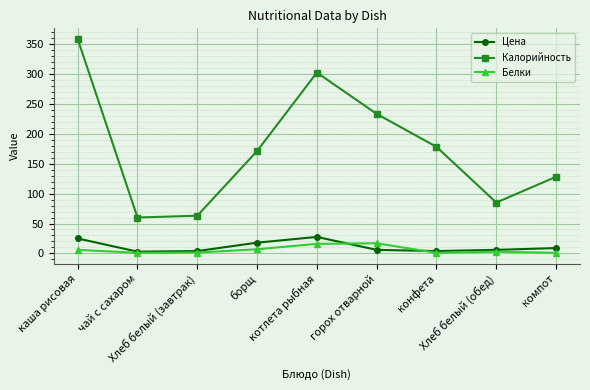

Between каша рисовая and чай с сахаром, which series saw the biggest shift?

Калорийность